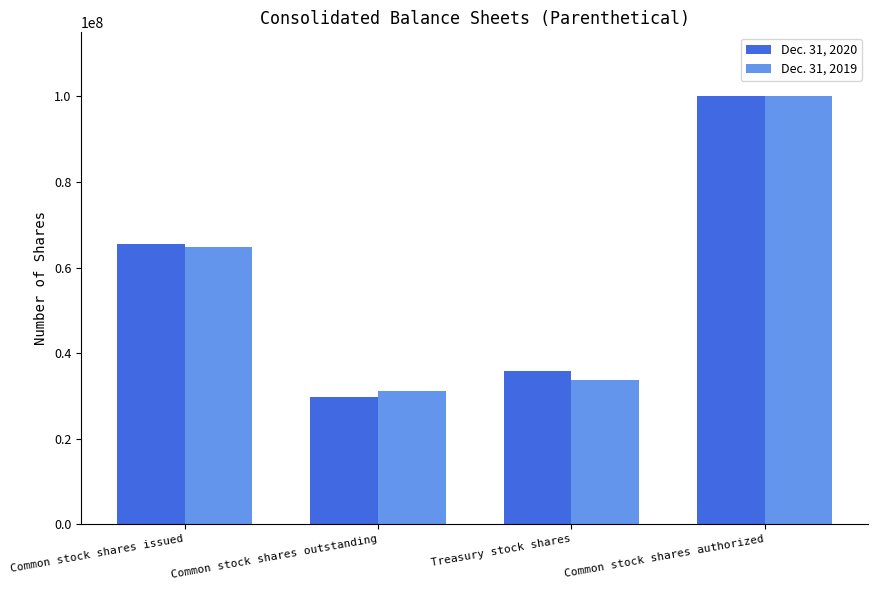

Rank the series at Common stock shares issued from highest to lowest value.

Dec. 31, 2020, Dec. 31, 2019